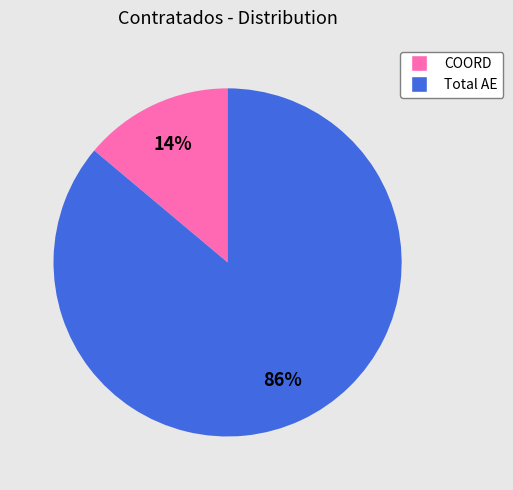

Between Total AE and COORD, which is larger?

Total AE